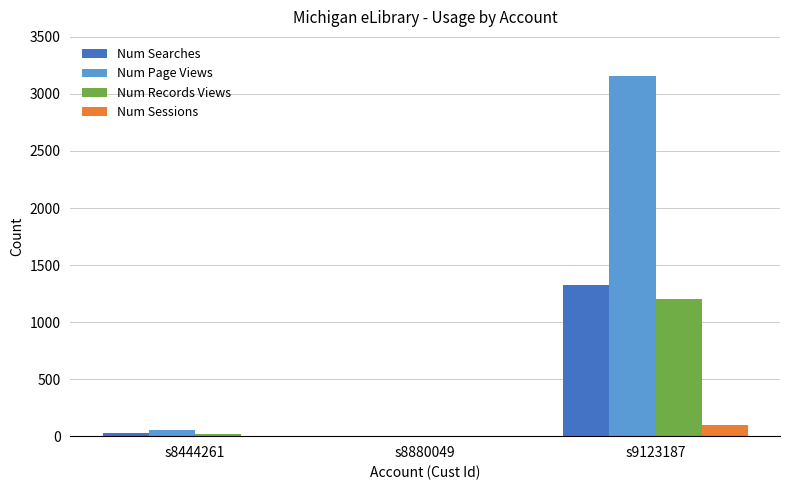

What is the sum of all Num Records Views values?

1218